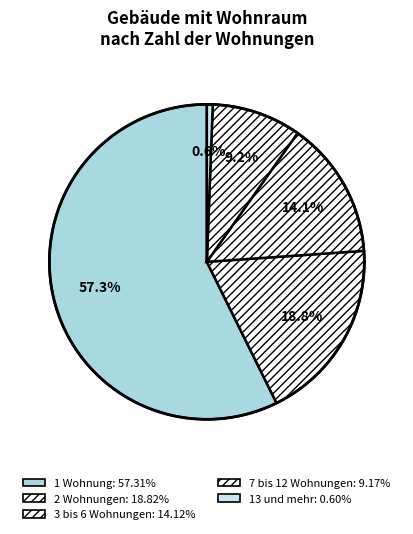

Which category has the biggest portion of the pie?

1 Wohnung